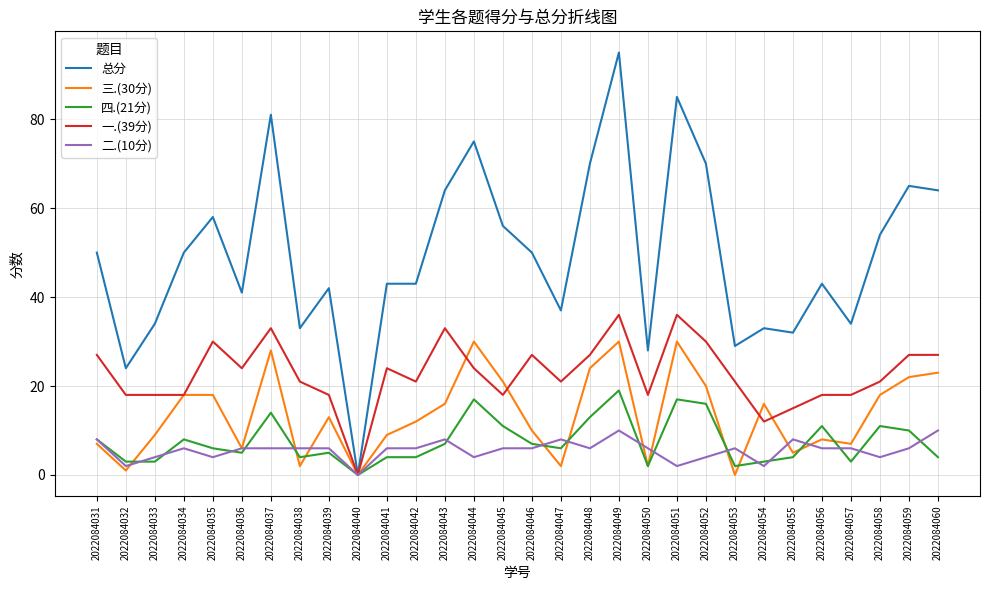

True or false: 三.(30分) has more than 0 points higher than both neighbors.

True